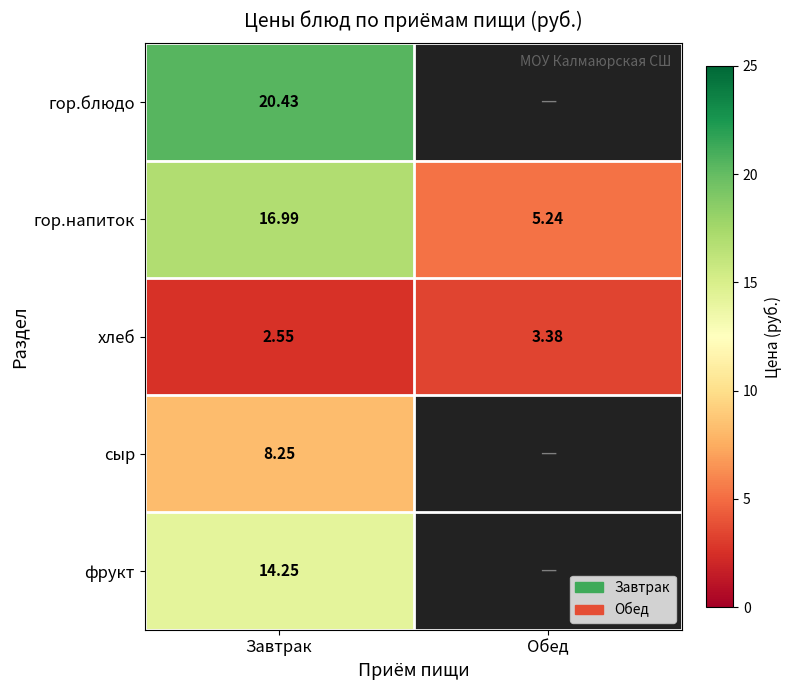

Where is гор.напиток nearest to the value 11?

Обед